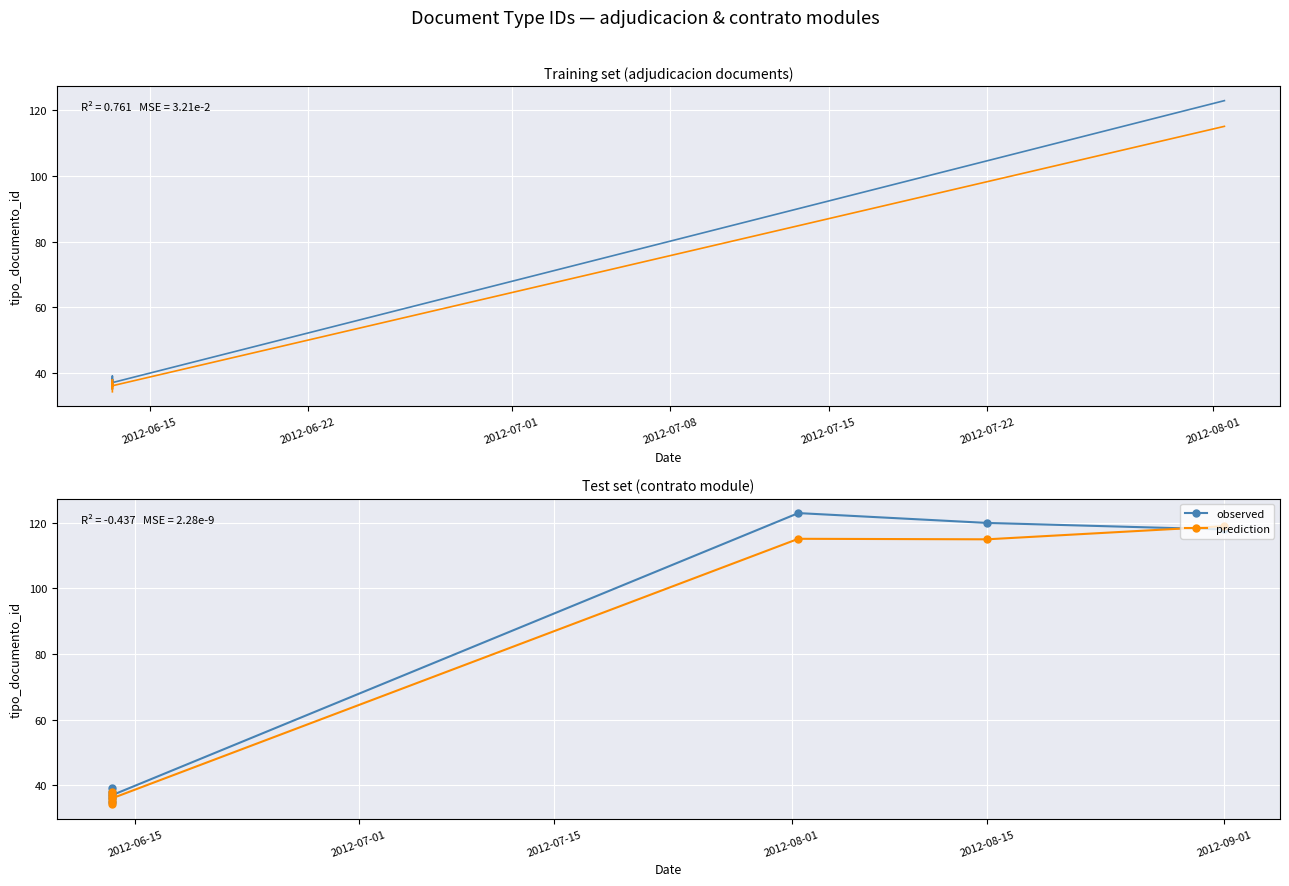

Reading left to right, transcribe all the data shown in this chart.

observed: 35.0	38.0	36.0	39.0	37.0	123.0	120.0	118.0
prediction: 34.2	37.0	35.1	37.9	36.0	115.2	115.0	119.0